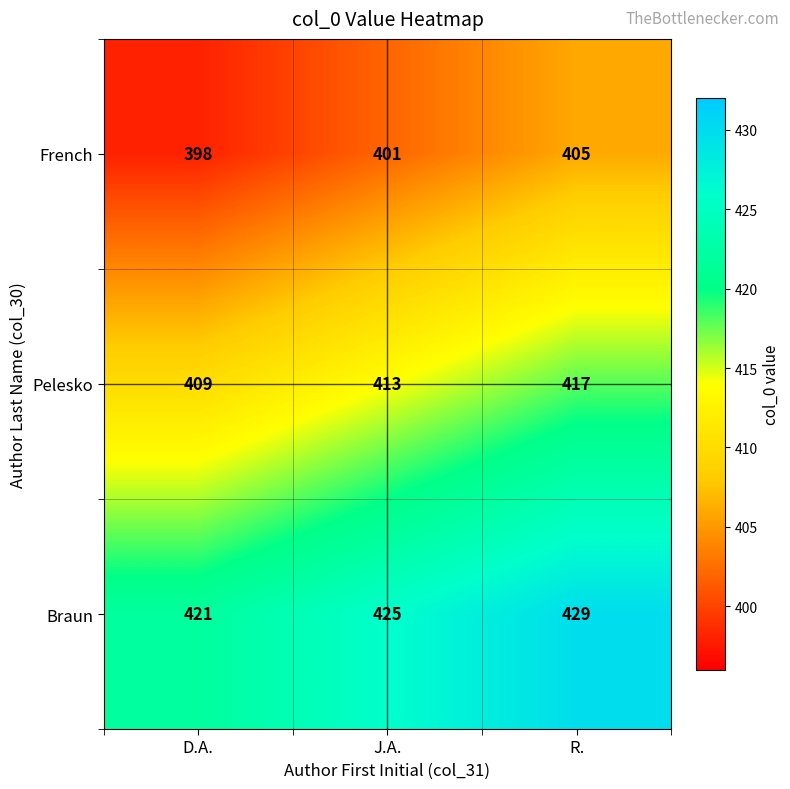

What is the spread (max minus min) of values at D.A.?

23